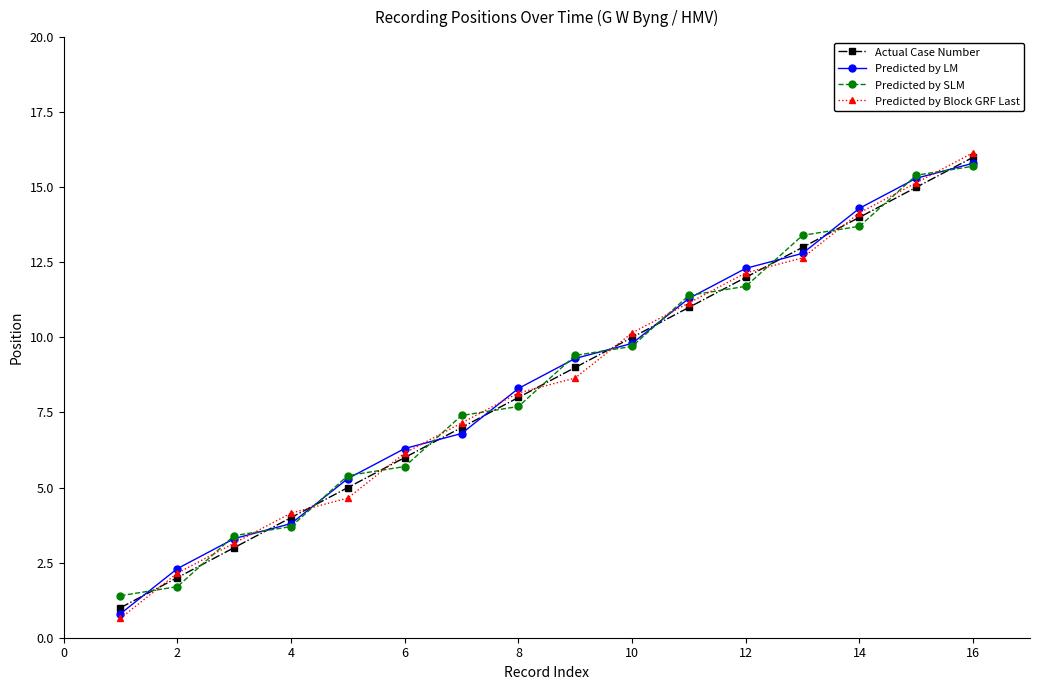

Which series ends up on top after the final intersection of Predicted by SLM and Actual Case Number?

Actual Case Number